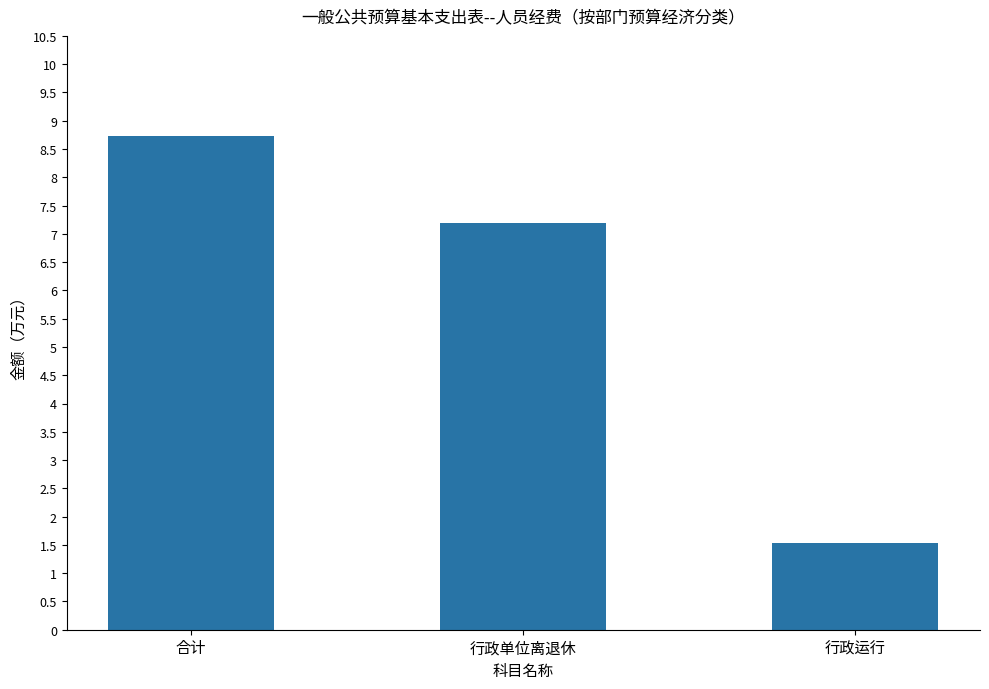

Rank the categories by value from lowest to highest.

行政运行, 行政单位离退休, 合计